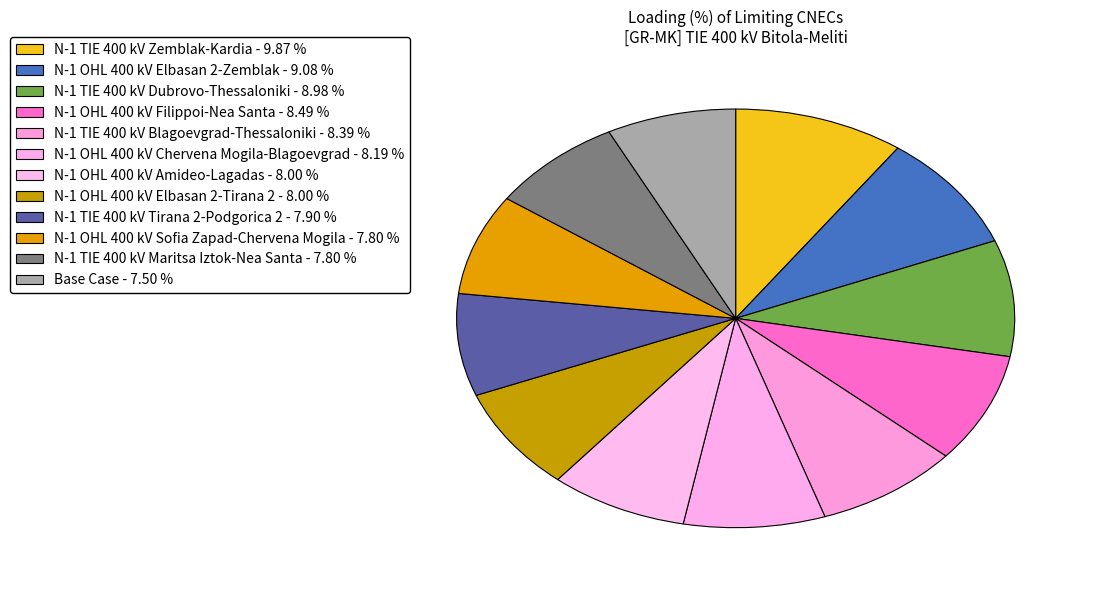

Which slice is the smallest?

Base Case